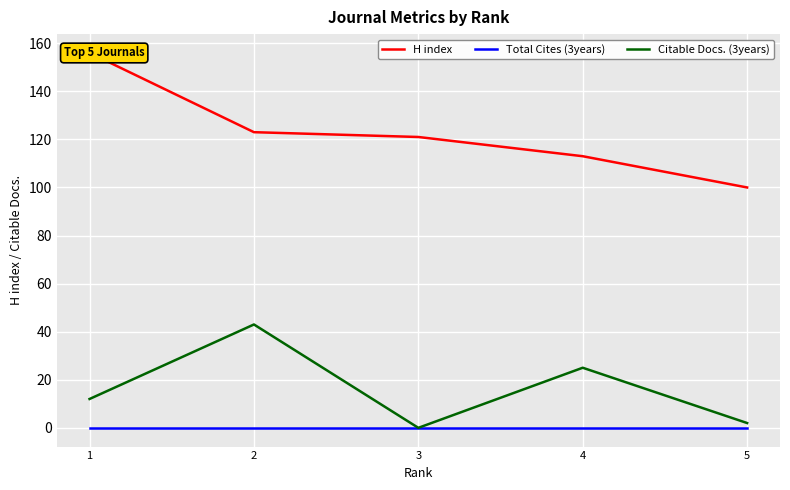

Which series has the largest total across all categories?

H index